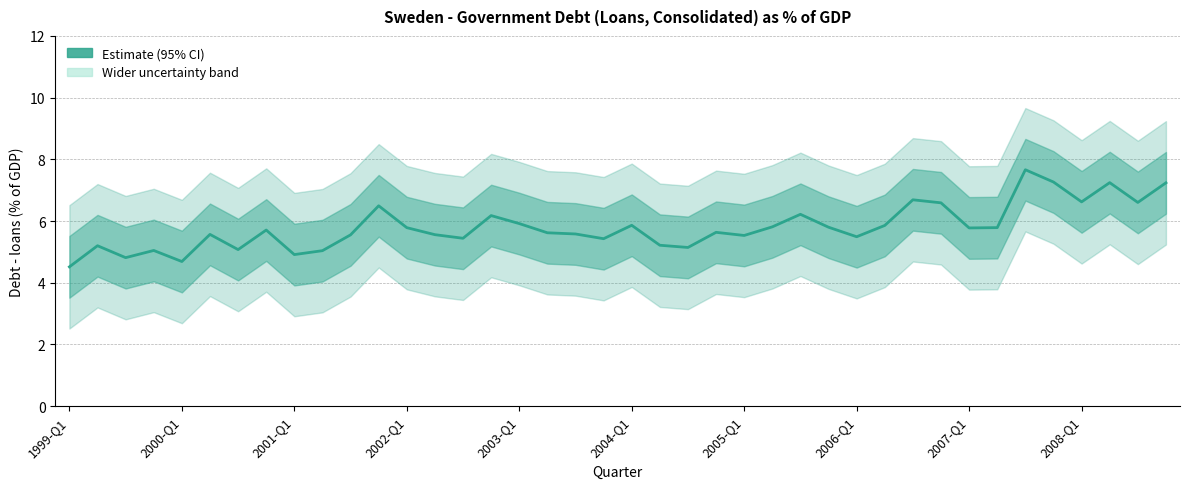

What is the maximum value shown in the chart?

7.7